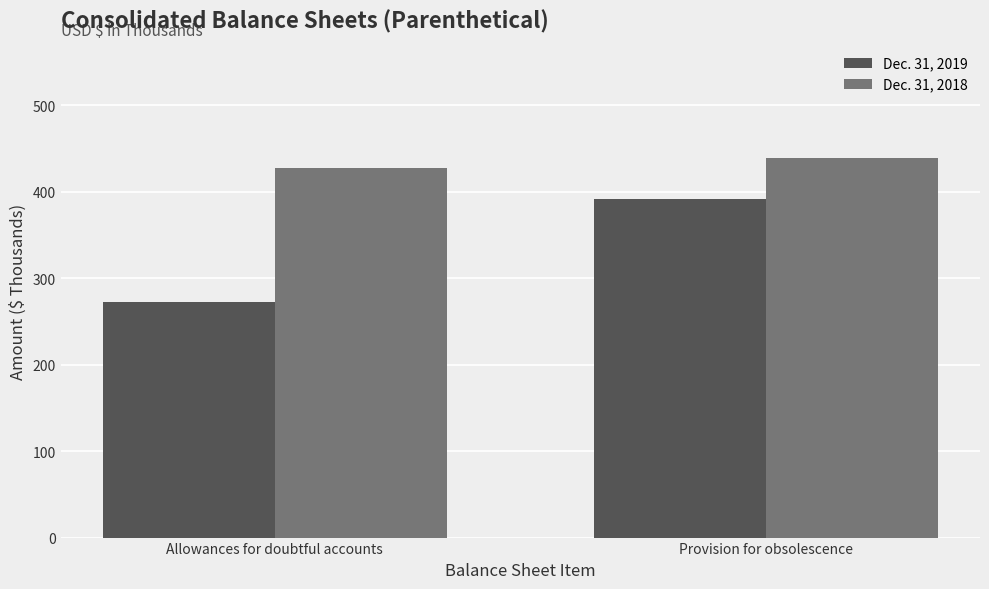

Rank the series by their average value, from highest to lowest.

Dec. 31, 2018, Dec. 31, 2019